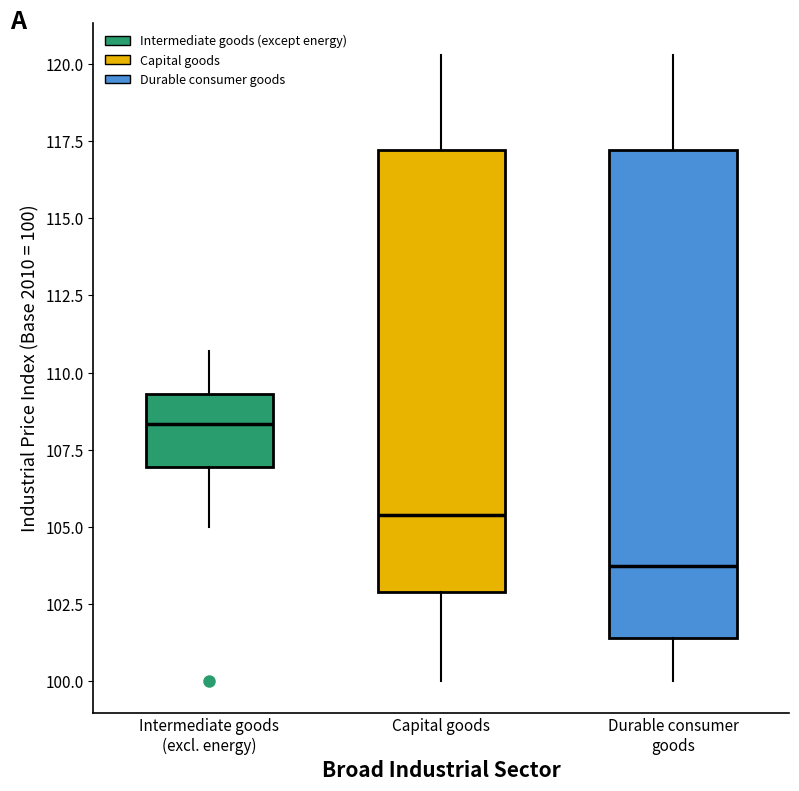

Reading left to right, read every box against the y-axis: the position of its median line, the range the box covers, and the ends of its whiskers. The values are not printed on the chart, so give them approximately, as read against the axis.

Intermediate goods (excl. energy): median 108.5, box 107.0 to 109.5, whiskers 105.0 to 110.5
Capital goods: median 105.5, box 103.0 to 117.0, whiskers 100.0 to 120.5
Durable consumer goods: median 104.0, box 101.5 to 117.0, whiskers 100.0 to 120.5